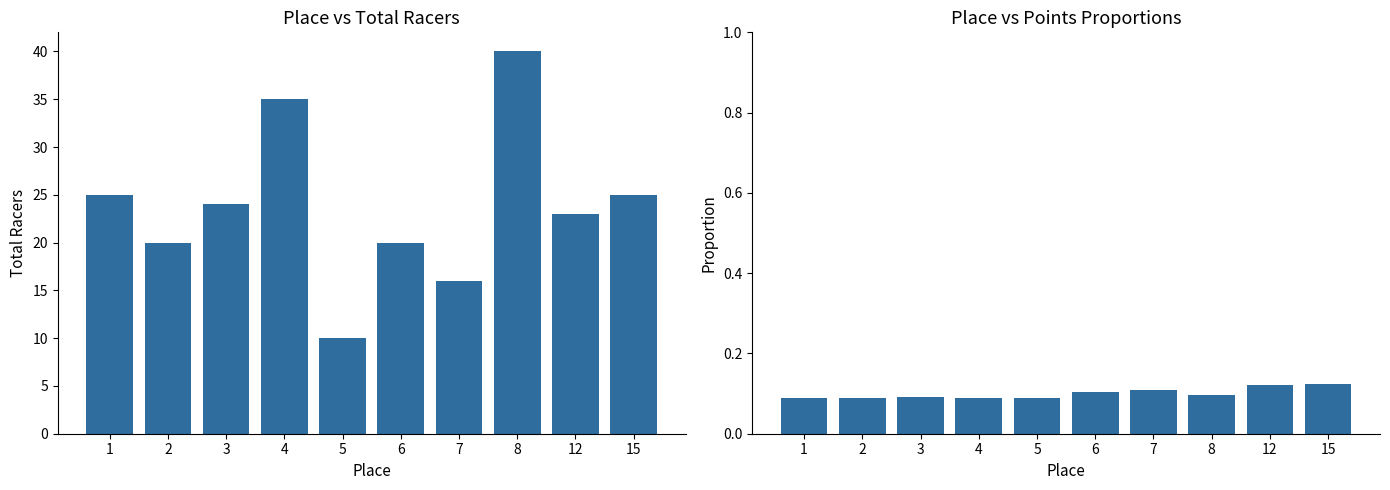

What is the sum of the Total Racers values at 7 and 8?

56.0